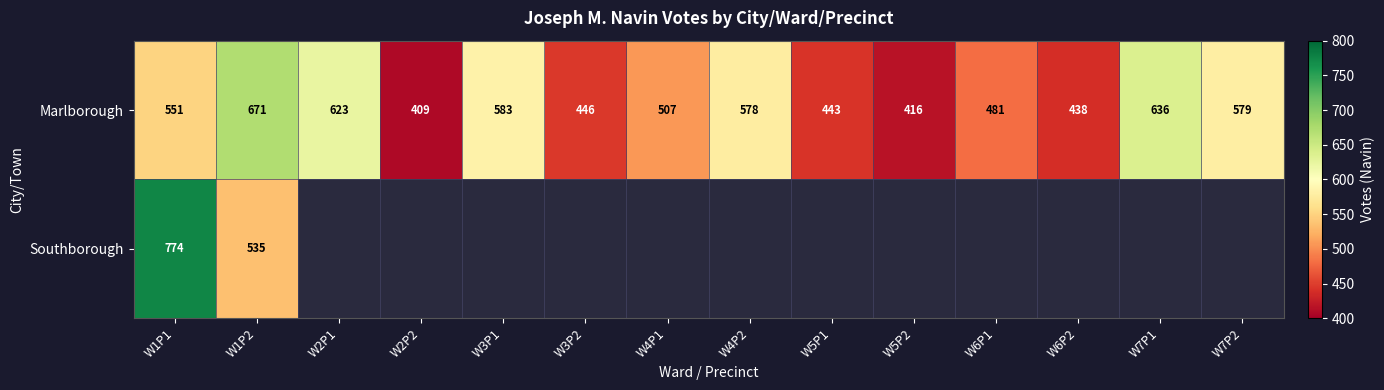

Read the Marlborough value at W2P1, to the nearest 5.

625